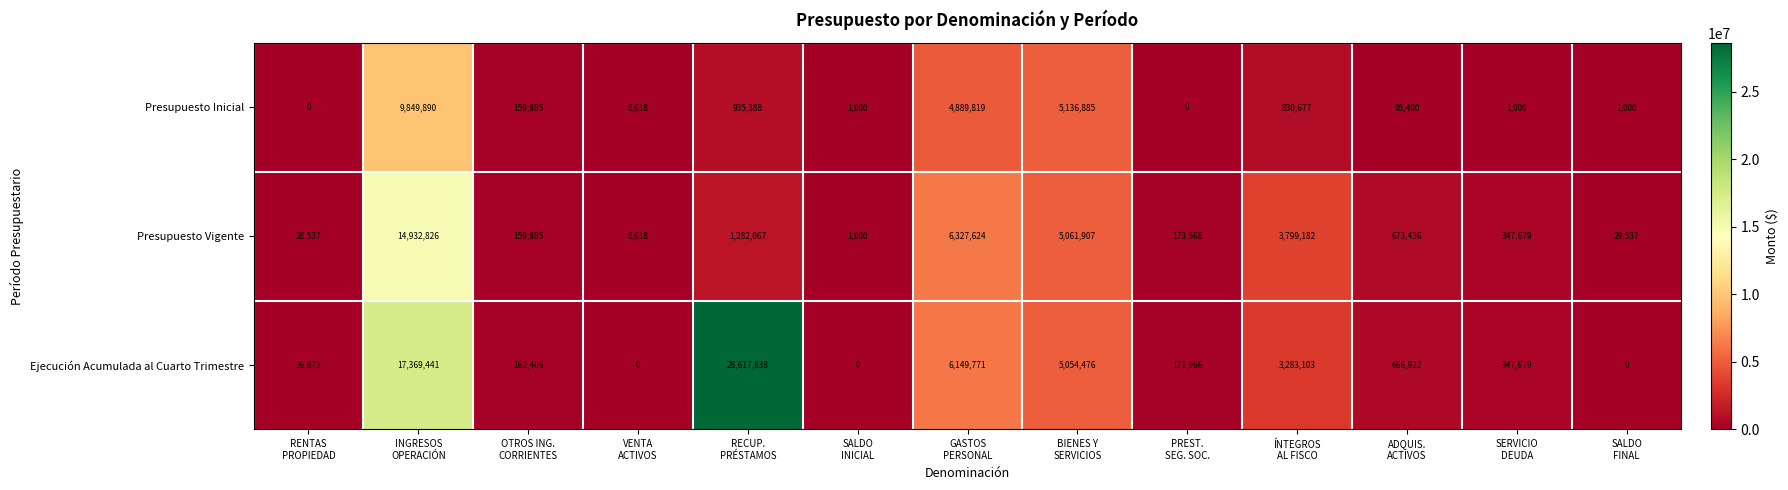

What is the spread (max minus min) of values at SERVICIO
DEUDA?

346679